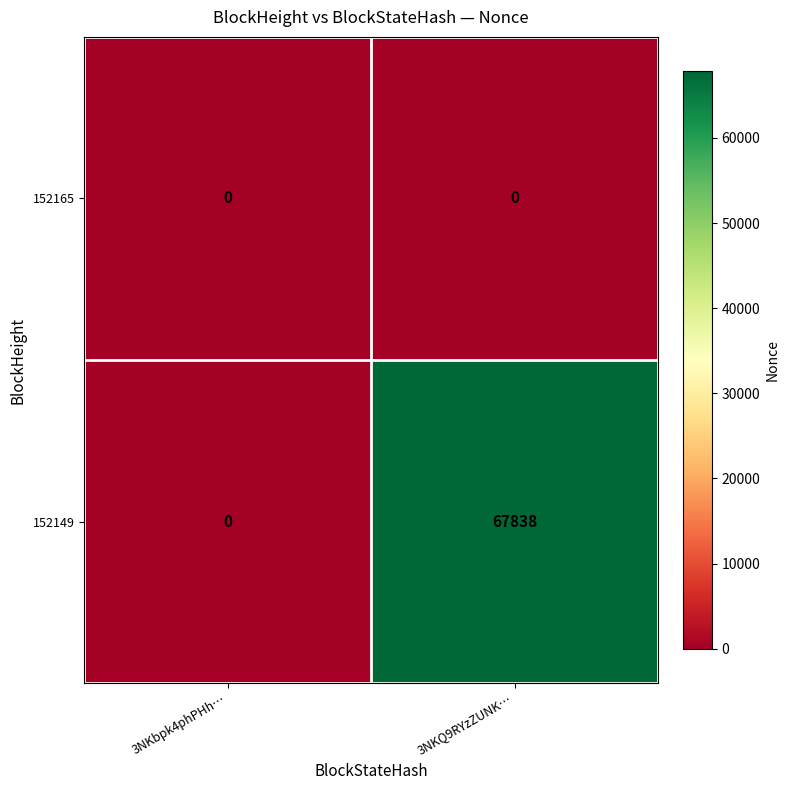

At 3NKQ9RYzZUNK…, list the series in order from smallest to largest.

152165, 152149